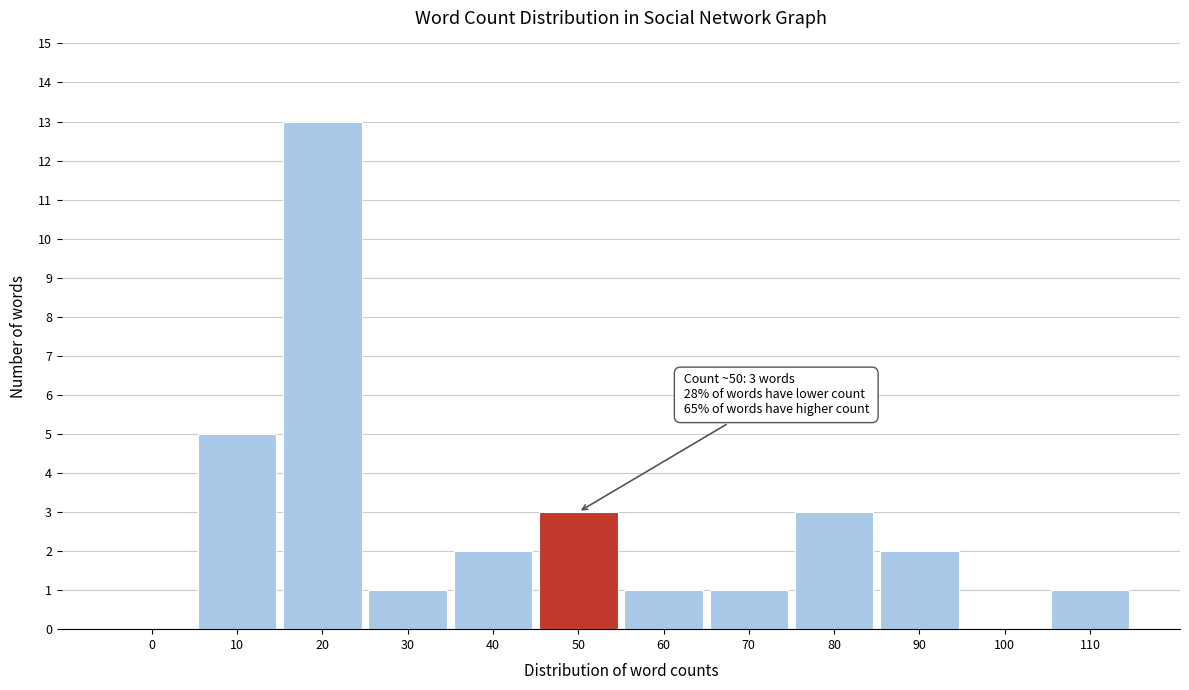

Reading left to right, list all the values displayed in this chart.

0=0	10=5	20=13	30=1	40=2	50=3	60=1	70=1	80=3	90=2	100=0	110=1